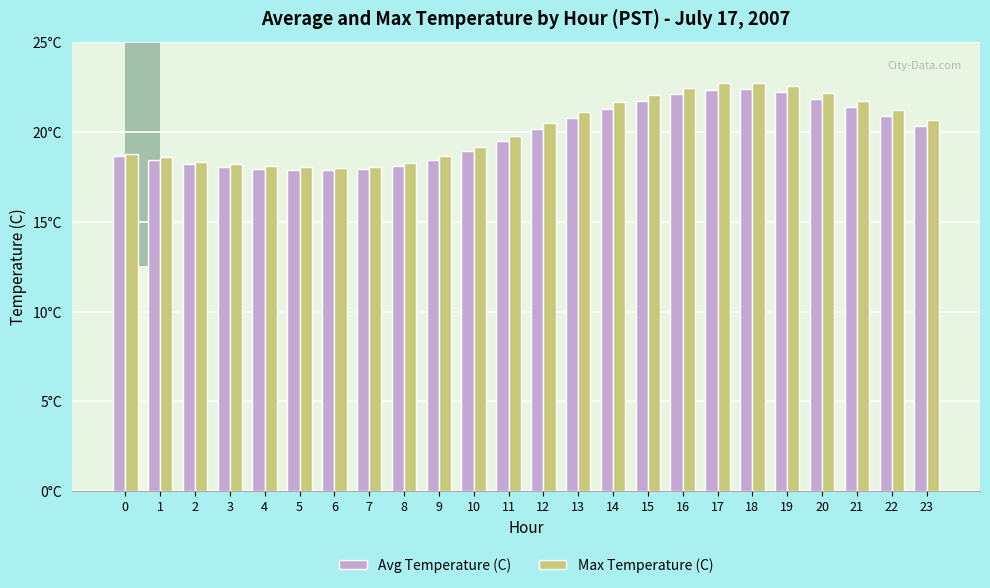

What is the spread (max minus min) of values at 17?

0.3